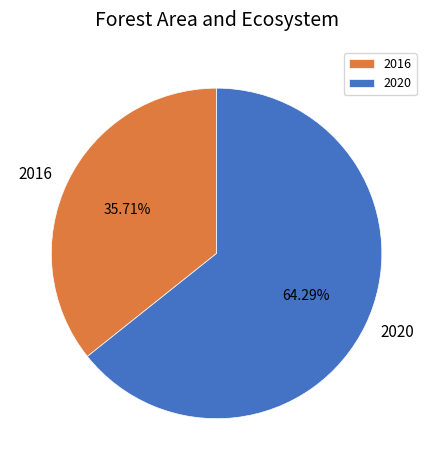

How much of the chart is everything except 2020?

35.7%